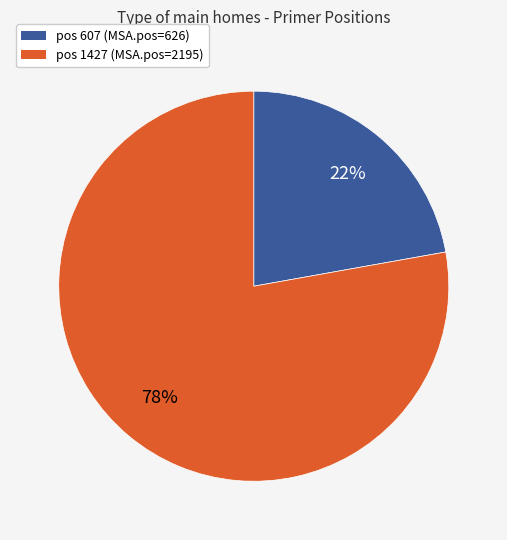

Rank the categories by value from lowest to highest.

pos 607 (MSA.pos=626), pos 1427 (MSA.pos=2195)